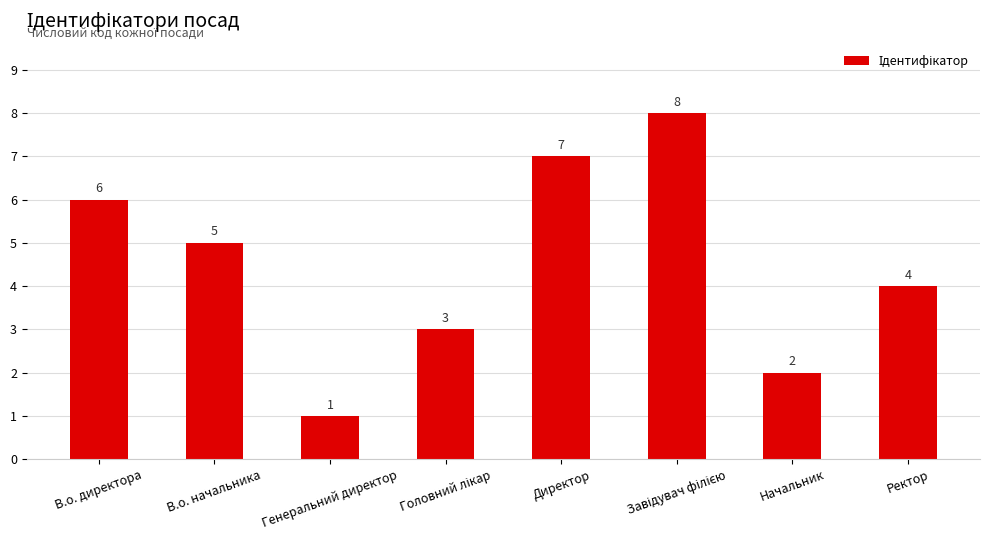

Reading left to right, list all the values displayed in this chart.

6	5	1	3	7	8	2	4